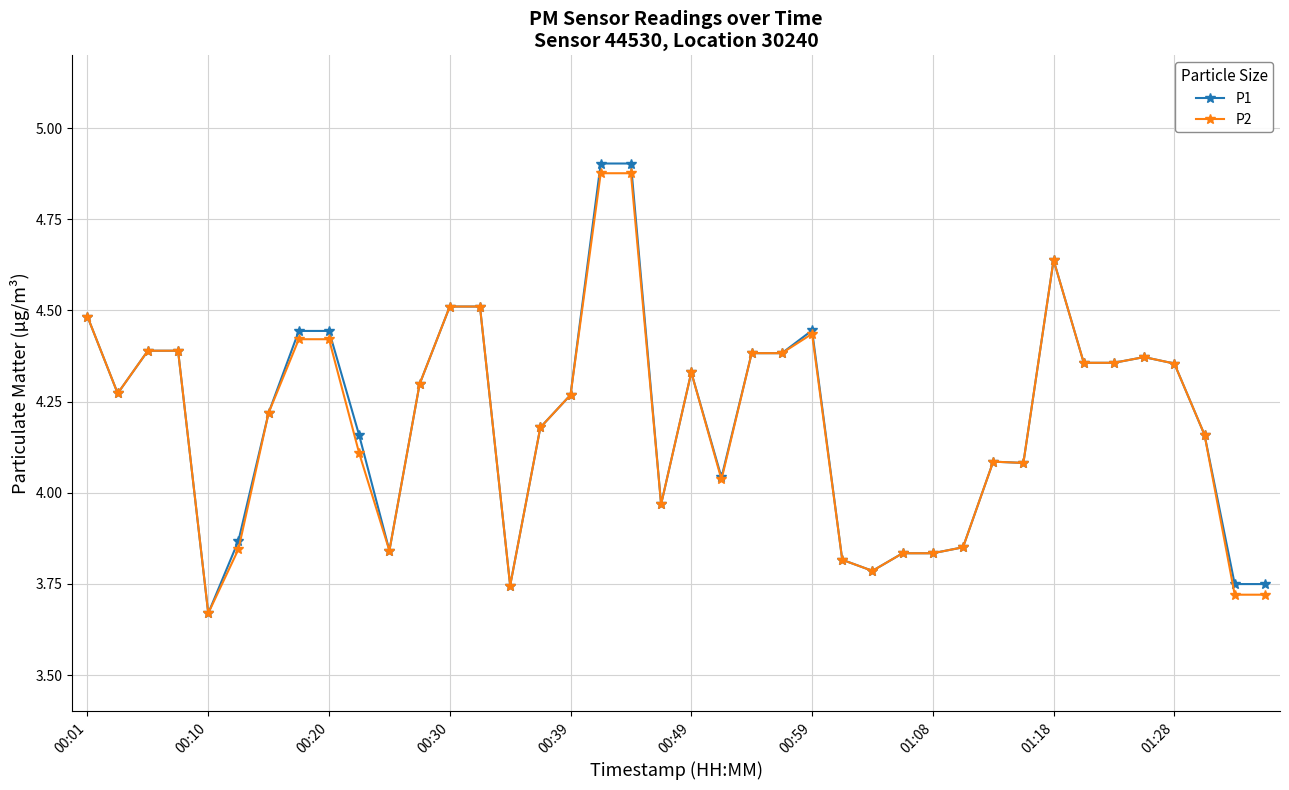

At how many categories does at least one series exceed 3?

40